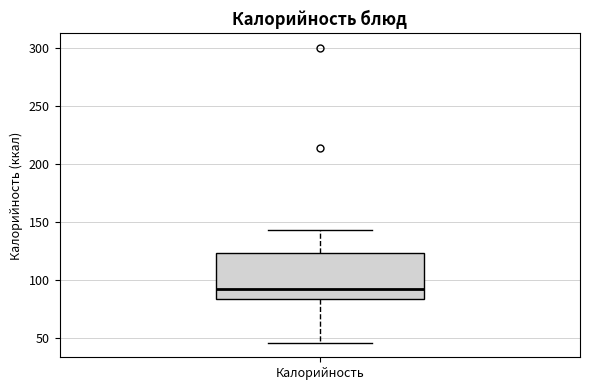

Read this box plot against the y-axis: the position of the median line, the range covered by the box, and the ends of both whiskers. The values are not printed on the chart, so give them approximately, as read against the axis.

median 90, box 85 to 125, whiskers 45 to 145